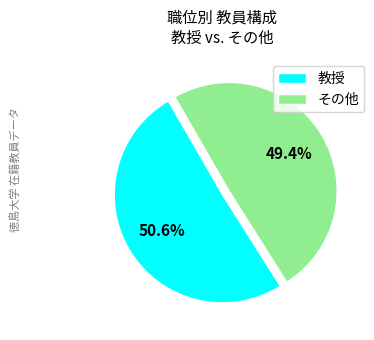

Which category has the smallest portion of the pie?

その他